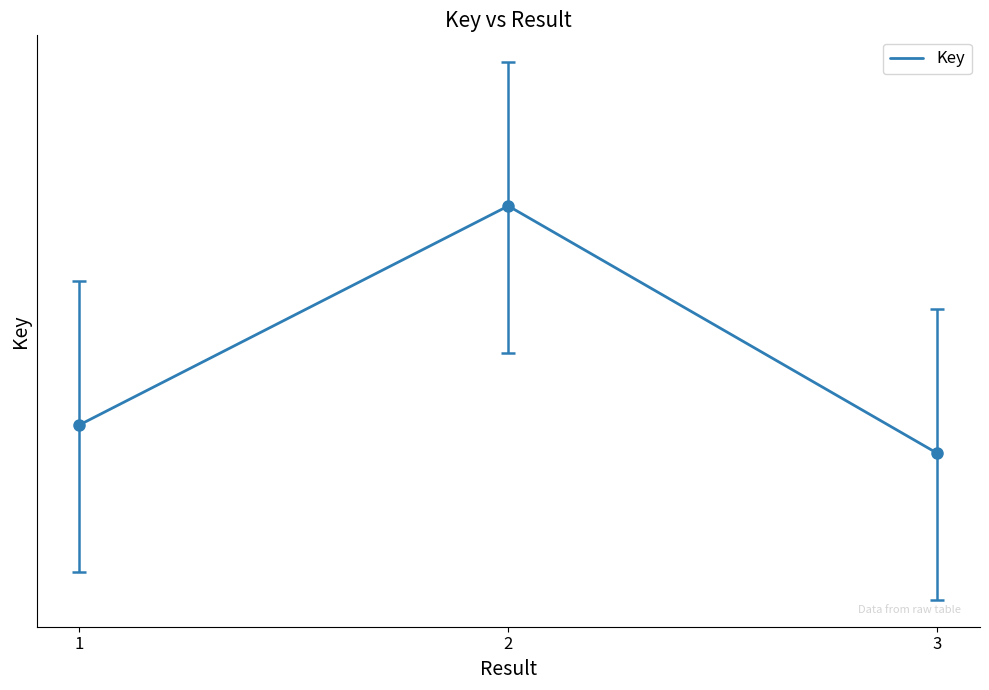

Rank the categories by value from lowest to highest.

3, 1, 2